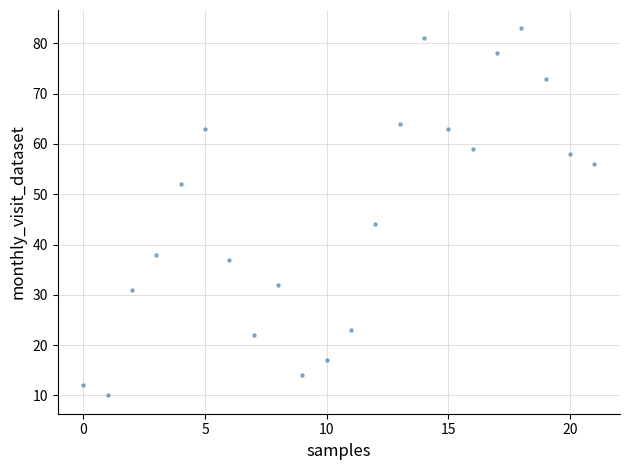

What is the range of Y values (max minus min)?

73